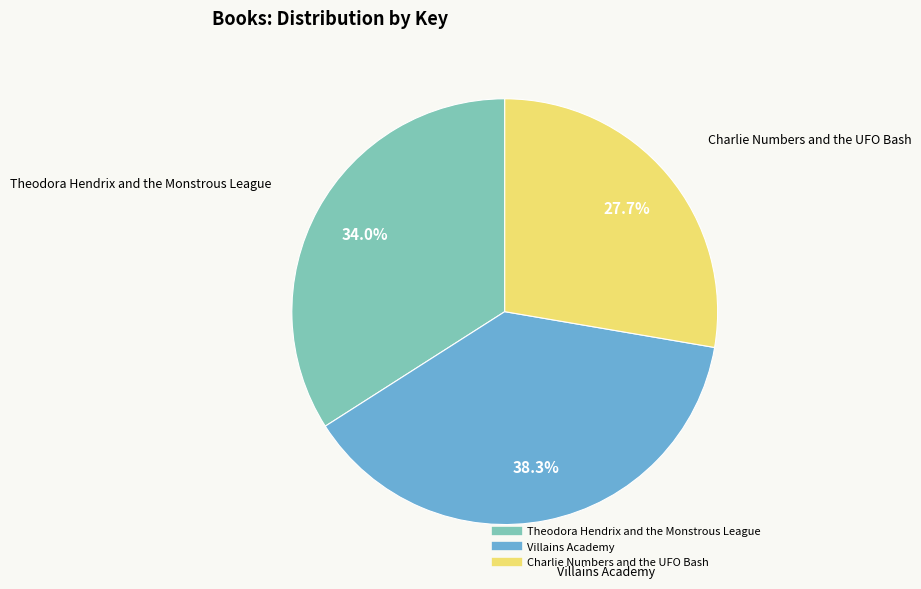

True or false: Theodora Hendrix and the Monstrous League accounts for 25% of the total.

False